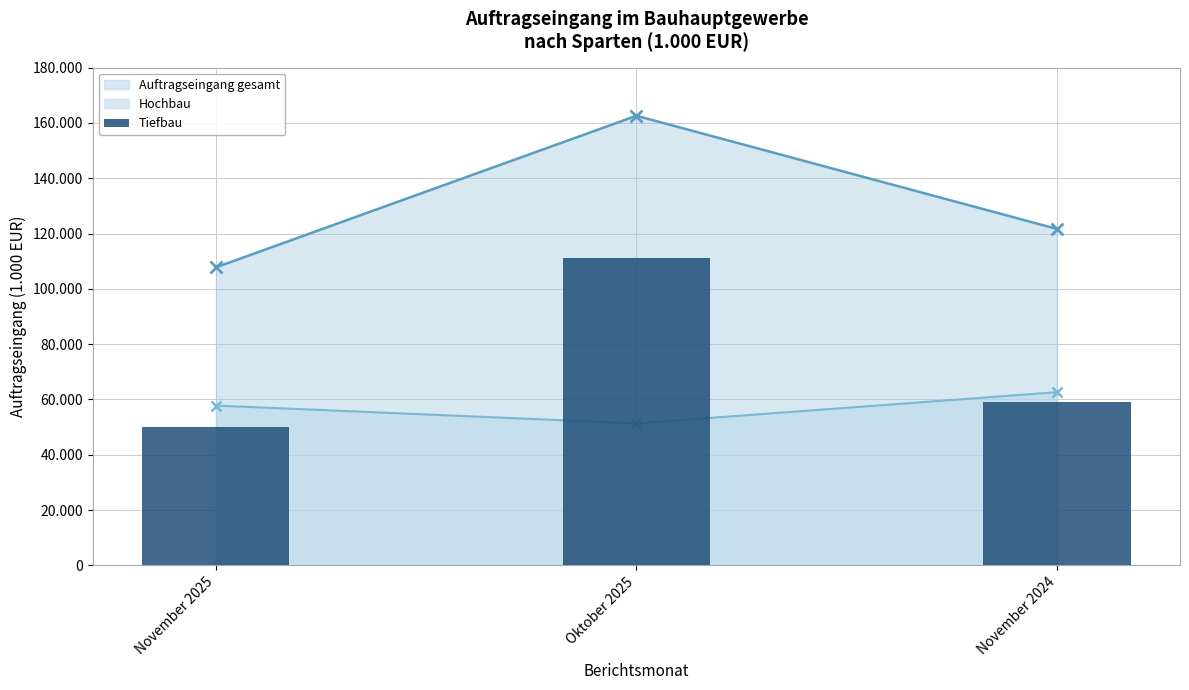

Is it true that the value at November 2024 is 24494?

False